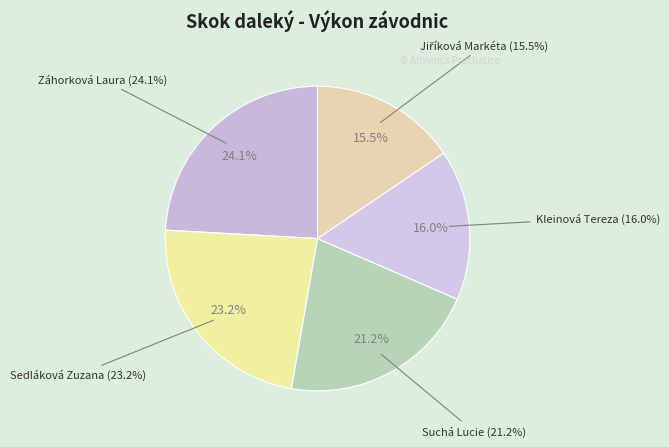

How much of the chart is everything except Suchá Lucie?

78.8%